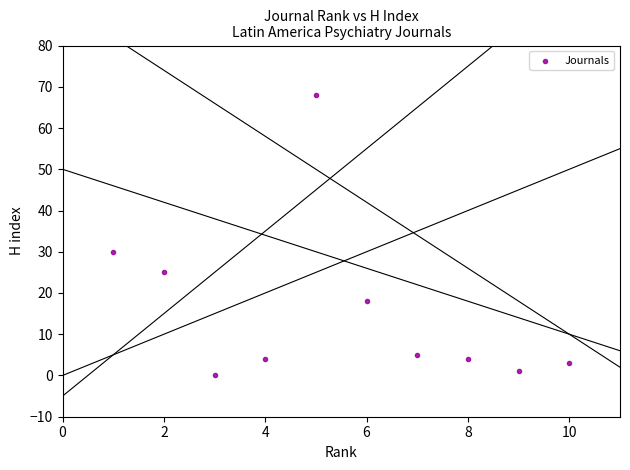

What is the range of Y values (max minus min)?

68